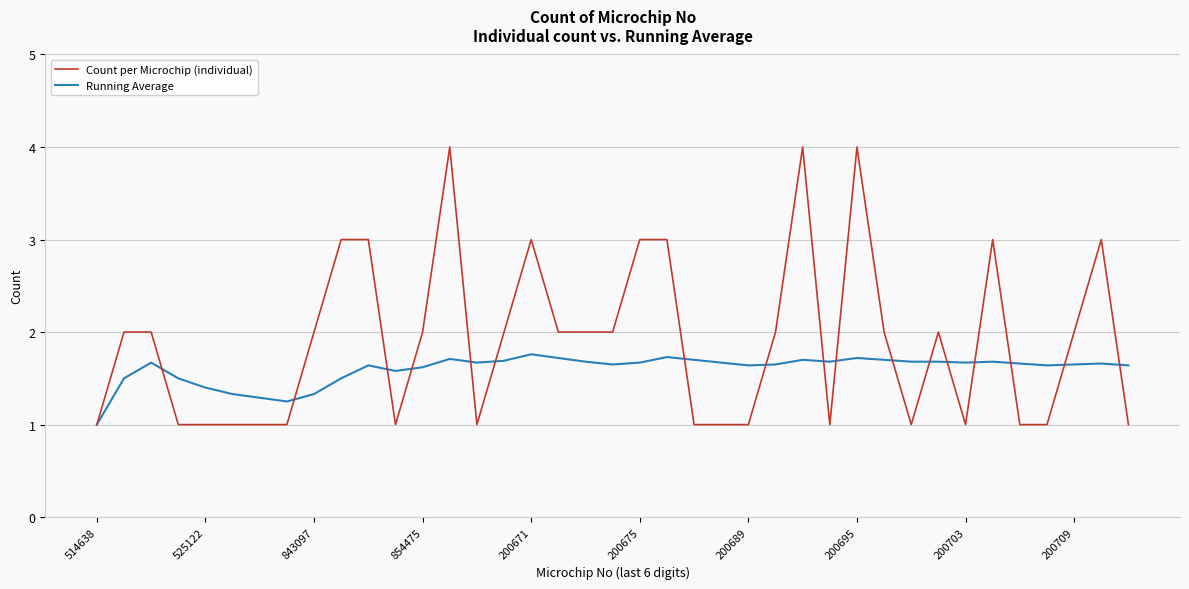

After their last crossing, which series has the higher values: Count per Microchip (individual) or Running Average?

Running Average